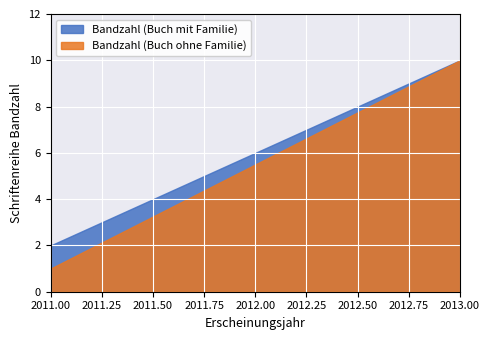

Where is Bandzahl (Buch mit Familie) nearest to the value 6?

2011.00